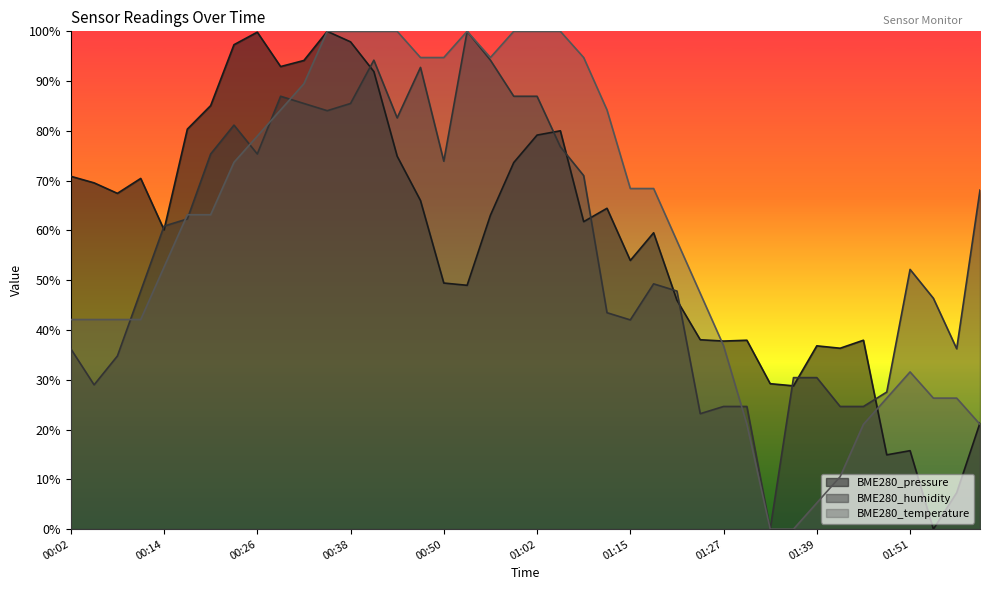

Is it true that BME280_temperature equals 9.3 at 01:39?

False